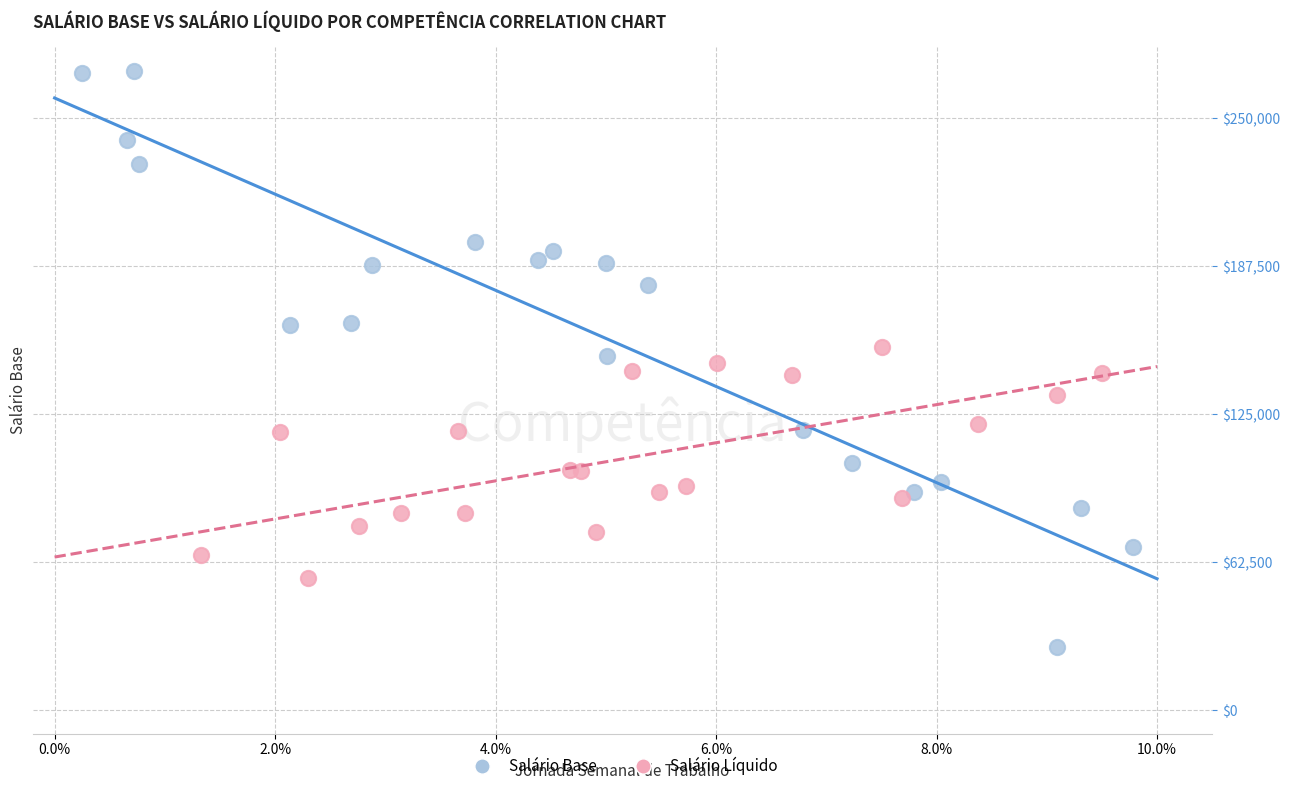

Which series has the widest spread of Y values?

Salário Base